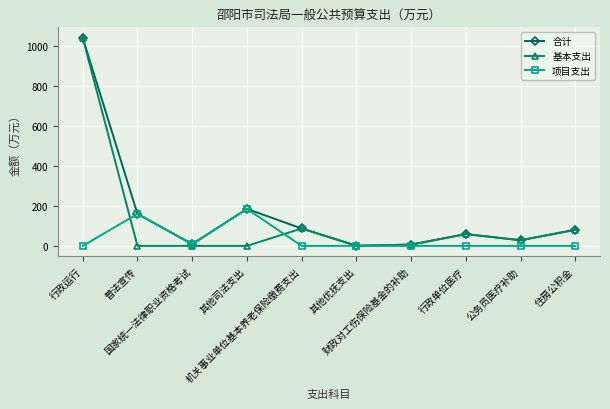

Which series has the largest total across all categories?

合计